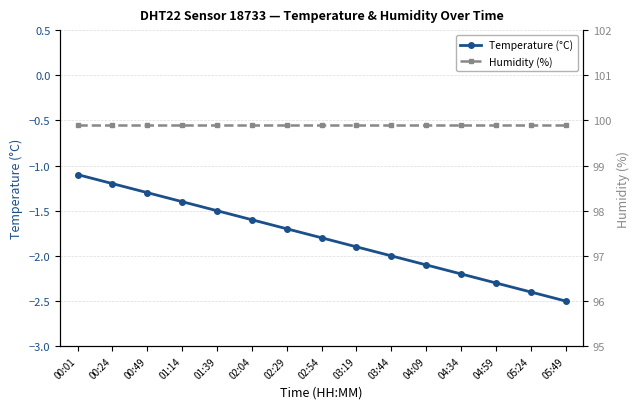

What are all the series names shown in the legend?

Temperature (°C), Humidity (%)